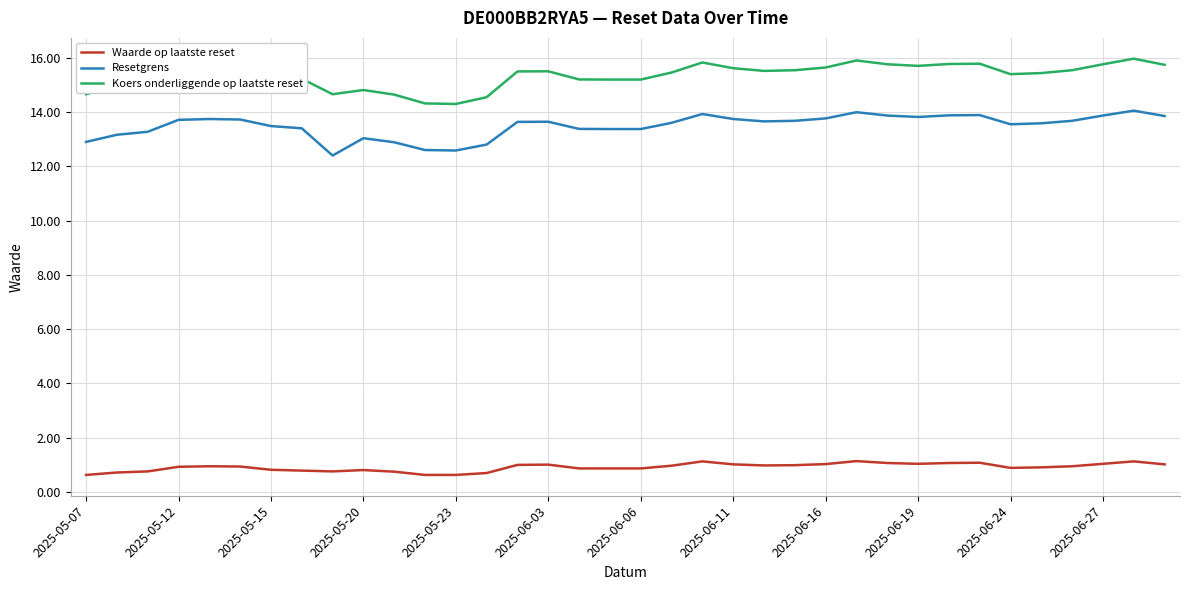

True or false: Waarde op laatste reset and Koers onderliggende op laatste reset intersect in this chart.

False